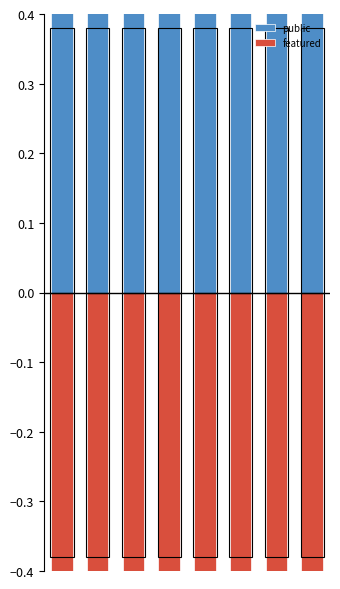

What is the value of the featured bar at the 4th from the left?

-1